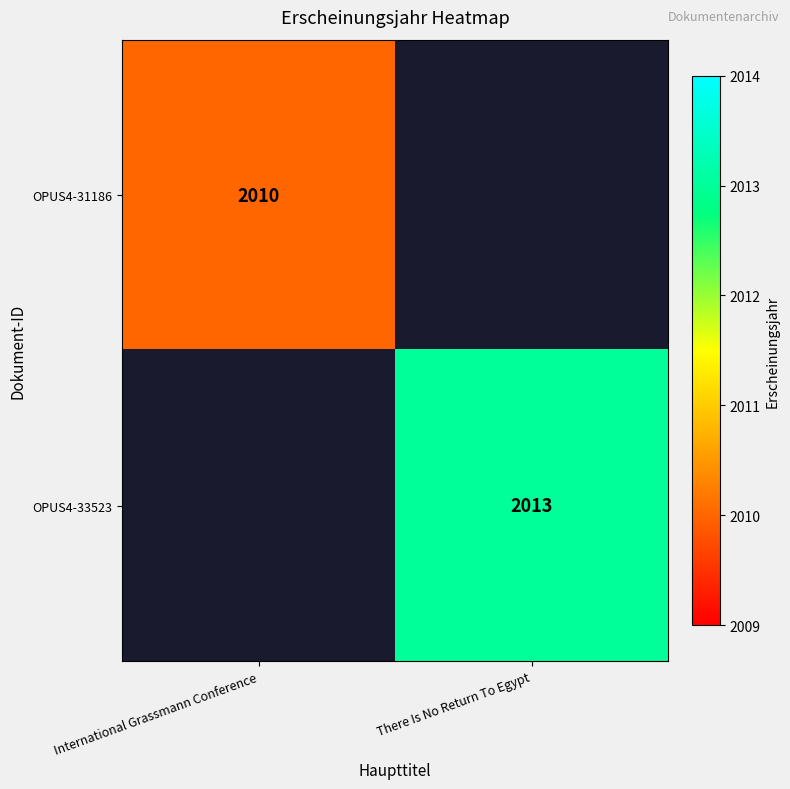

True or false: OPUS4-31186 has a value of 2010 at International Grassmann Conference.

True